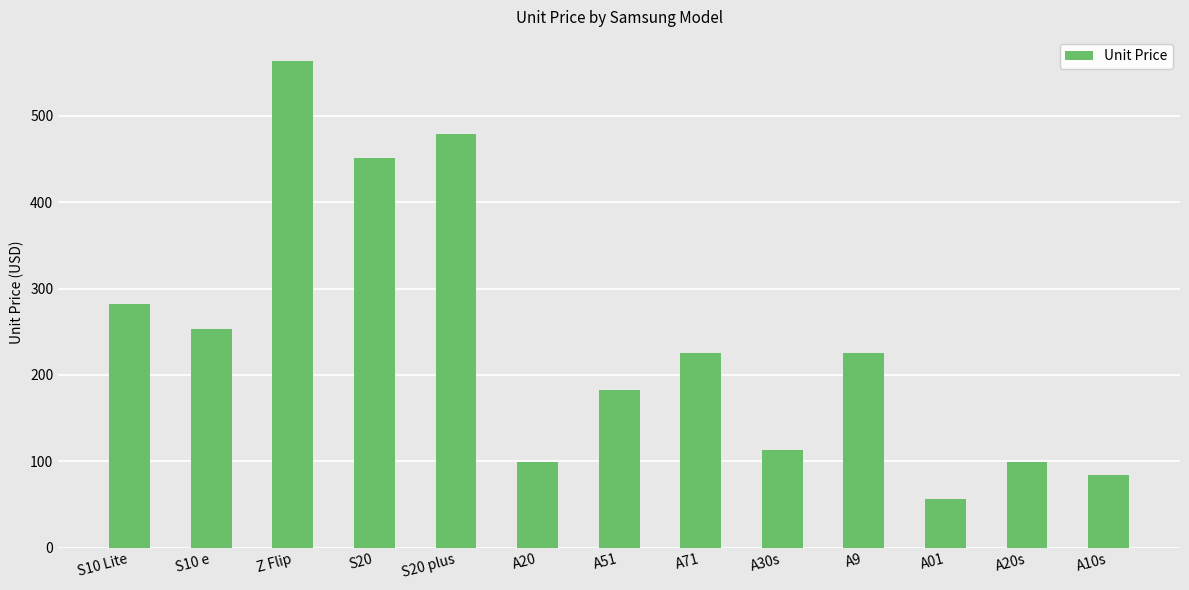

Where is the data nearest to the value 309?

S10 Lite